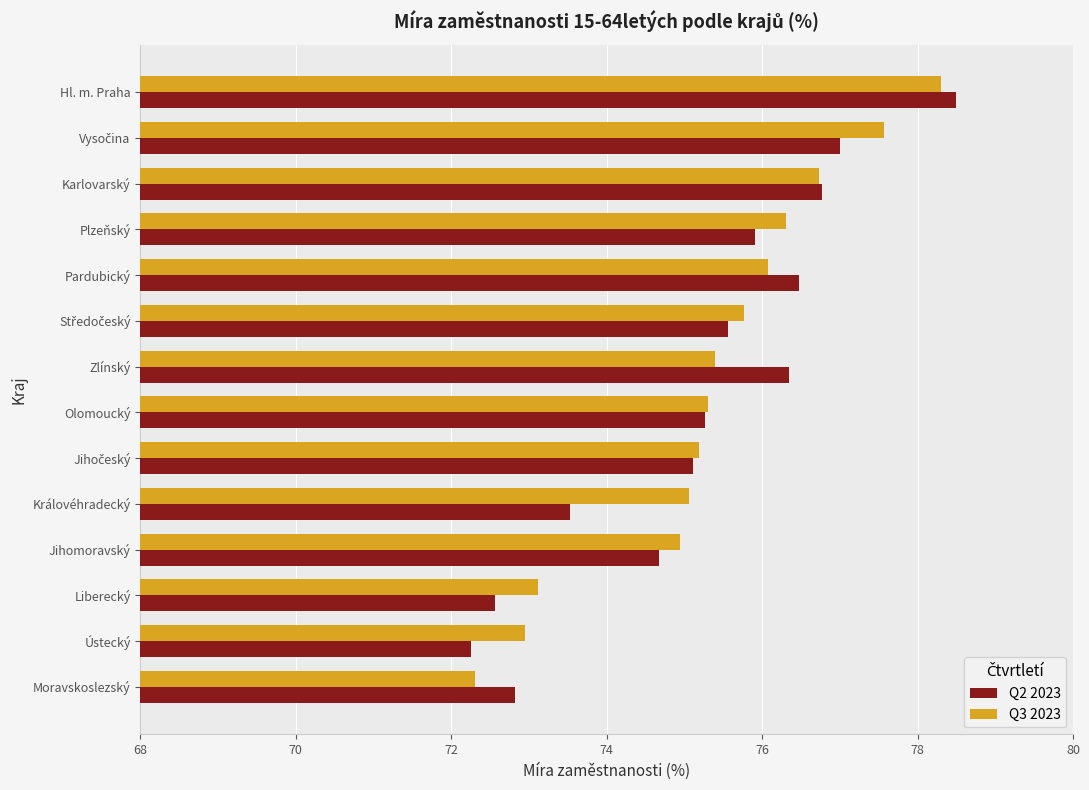

What is the spread (max minus min) of values at Ústecký?

0.7